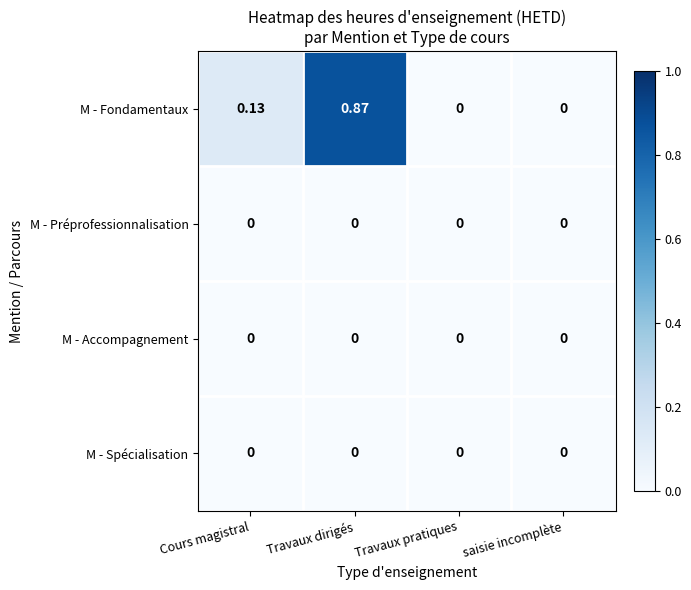

At which category is the sum across all series the highest?

Travaux dirigés